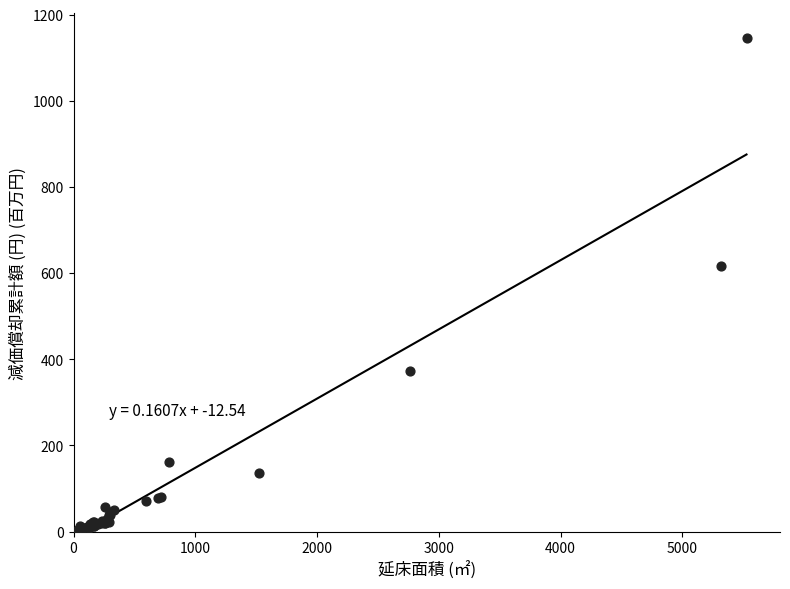

What Y value in the scatter plot is closest to 573?

615.9